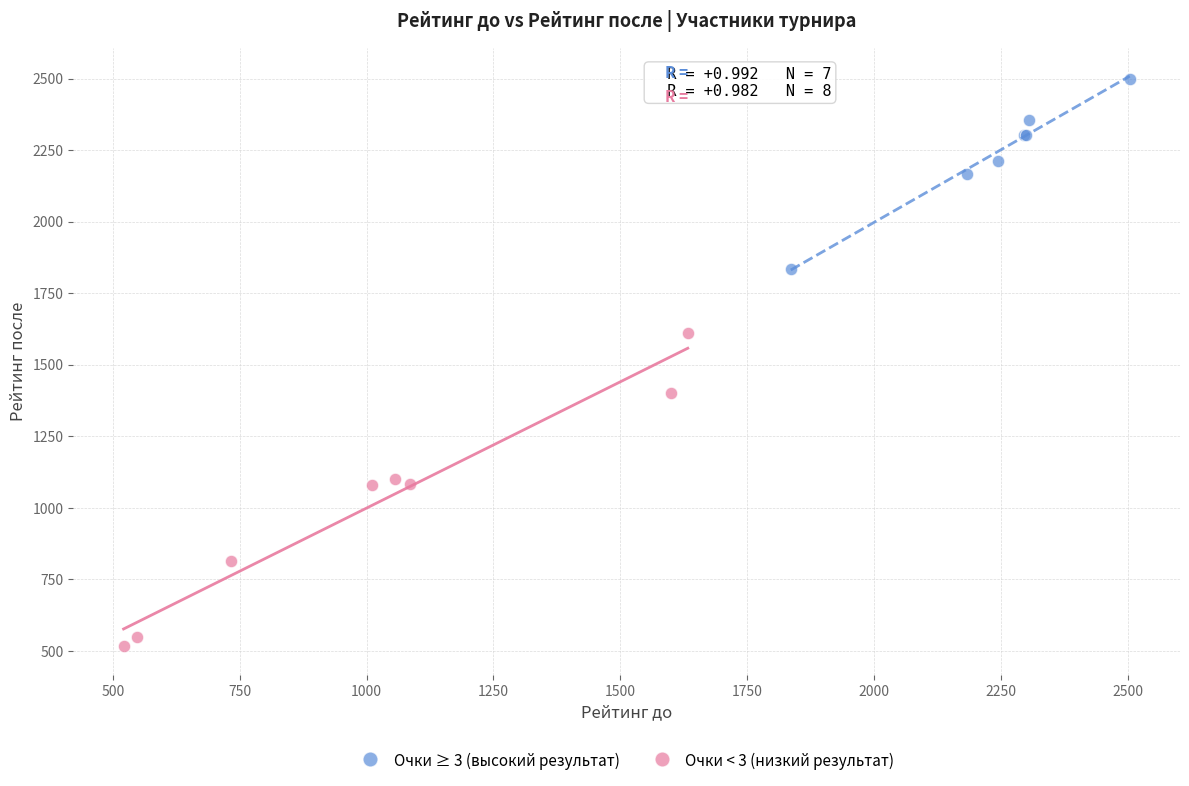

Which series has the largest Y range (max minus min)?

Очки < 3 (низкий результат)